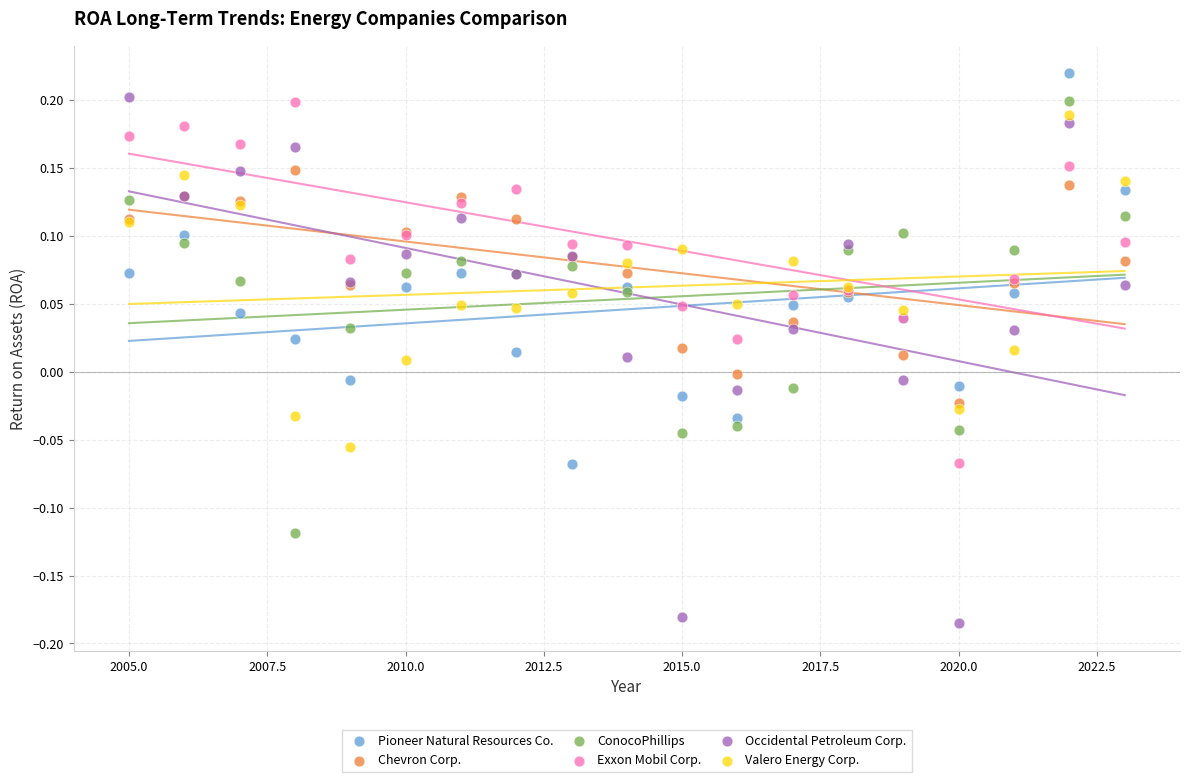

Which series has the widest spread of Y values?

Occidental Petroleum Corp.